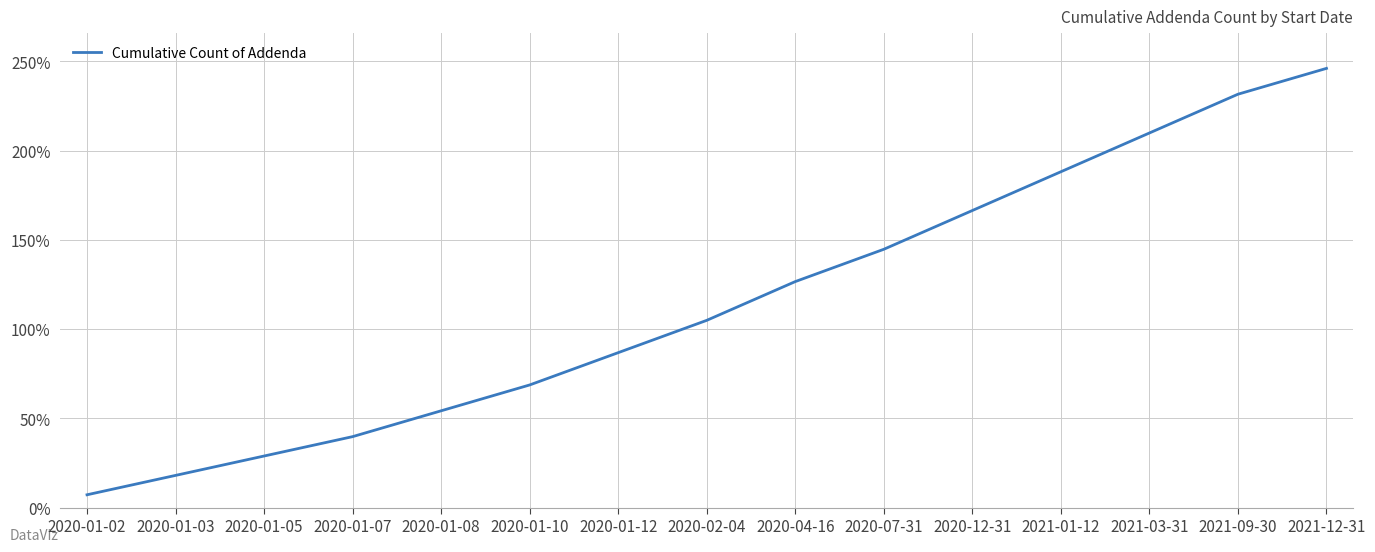

Rank the categories by value from lowest to highest.

2020-01-02, 2020-01-03, 2020-01-05, 2020-01-07, 2020-01-08, 2020-01-10, 2020-01-12, 2020-02-04, 2020-04-16, 2020-07-31, 2020-12-31, 2021-01-12, 2021-03-31, 2021-09-30, 2021-12-31